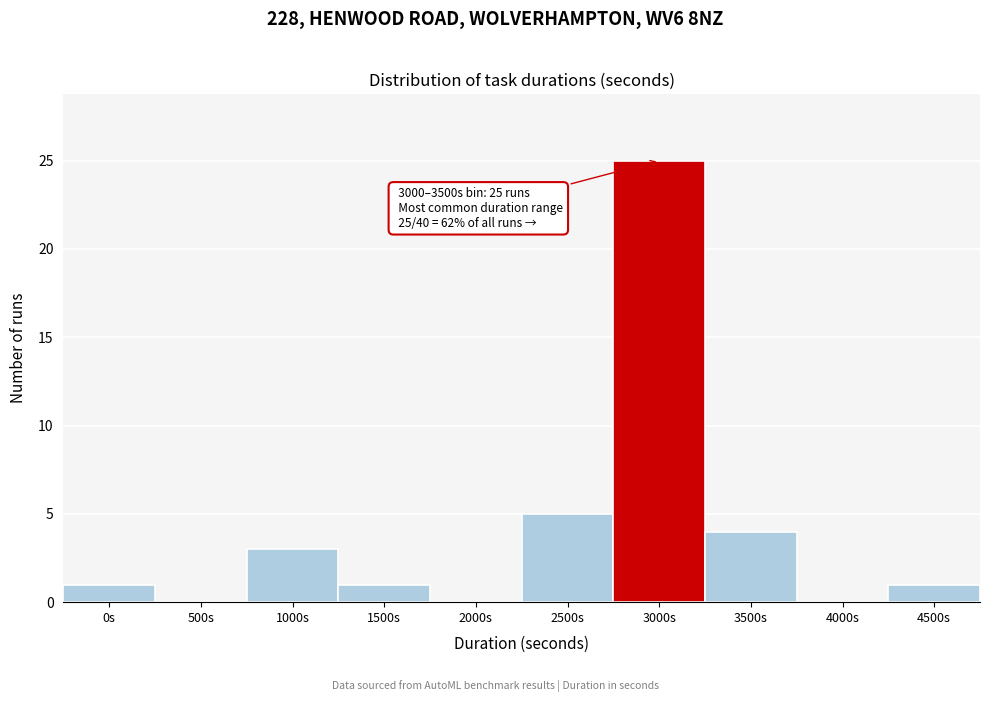

Reading left to right, what are all the values shown in this chart?

0s=1	500s=0	1000s=3	1500s=1	2000s=0	2500s=5	3000s=25	3500s=4	4000s=0	4500s=1